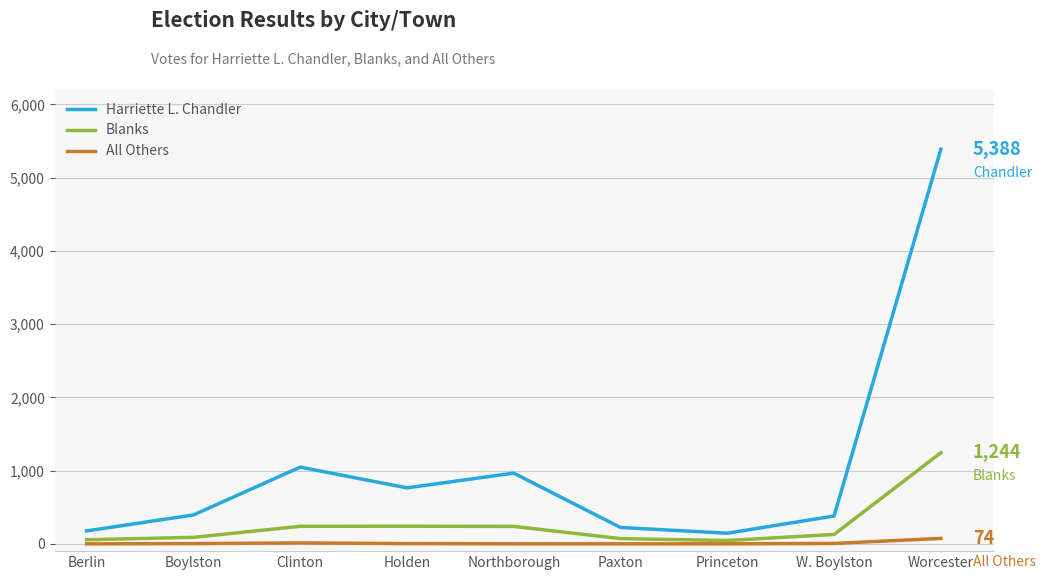

Which series changed the most between Boylston and Worcester?

Harriette L. Chandler